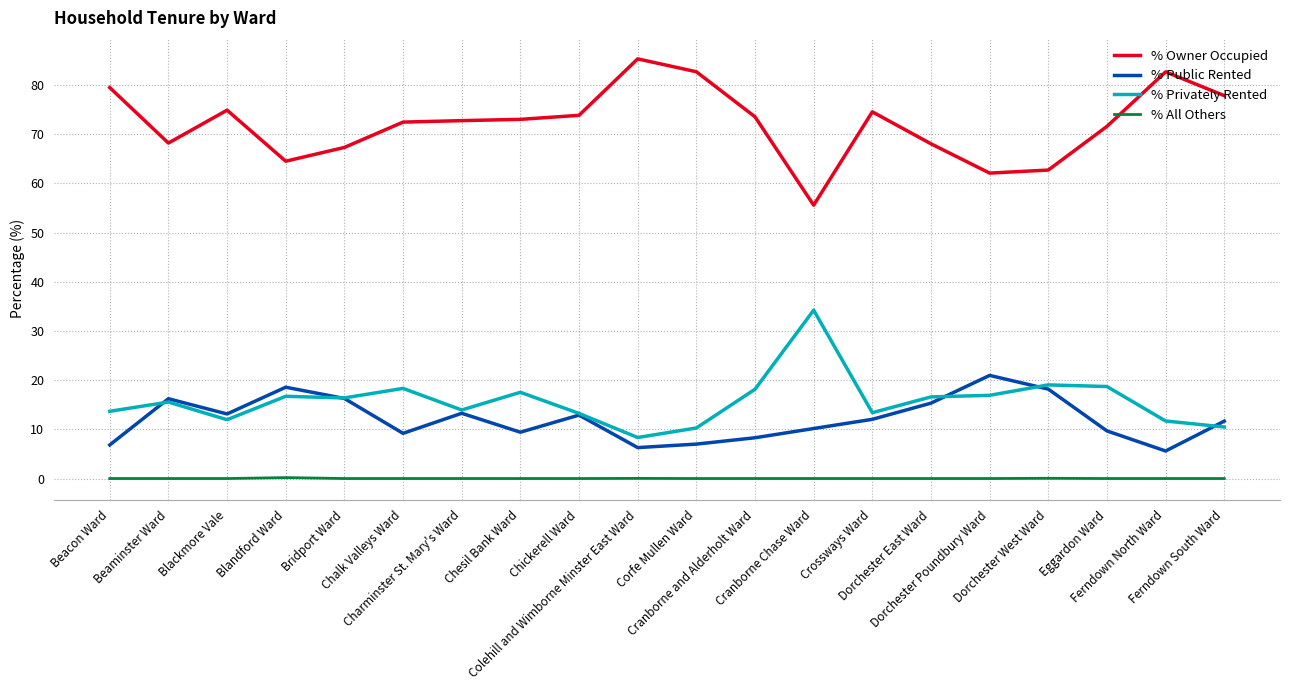

True or false: % Privately Rented and % All Others cross at least once.

False